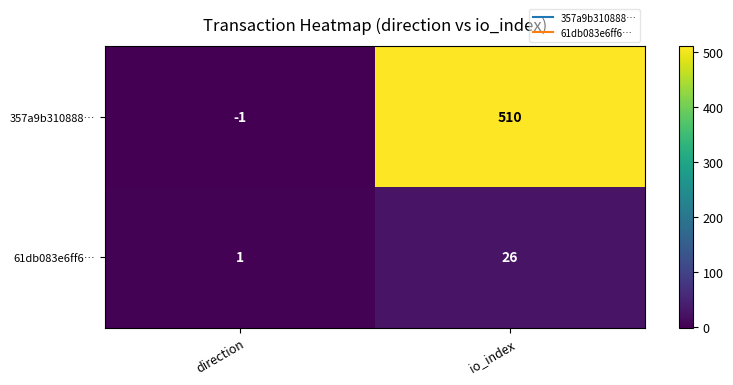

What is the sum of all 61db083e6ff6… values?

27